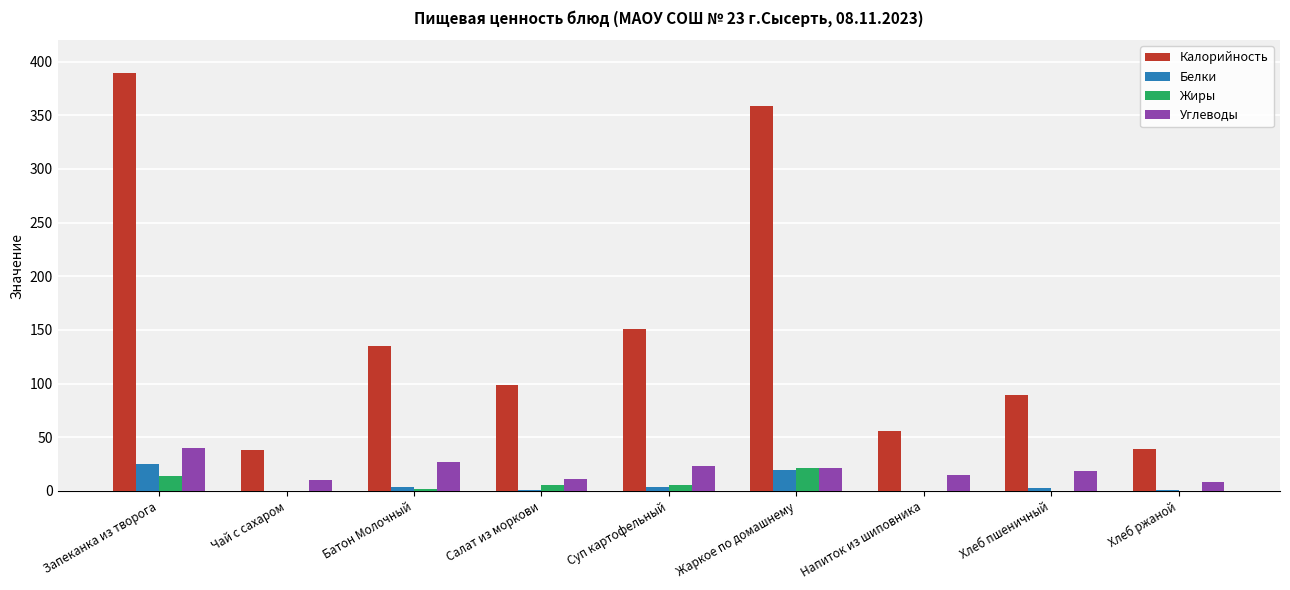

How many series are shown in this chart?

4